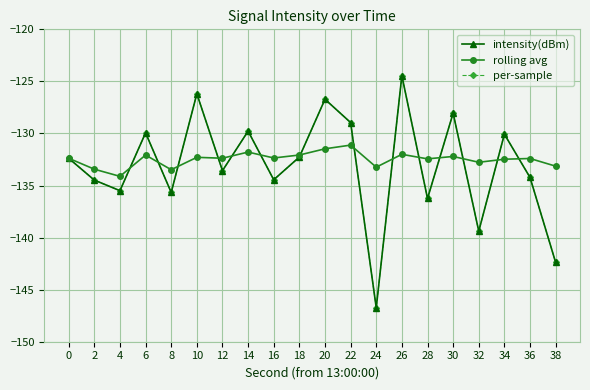

Reading left to right, transcribe all the data shown in this chart.

intensity(dBm): -132.4	-134.5	-135.5	-129.9	-135.7	-126.2	-133.6	-129.8	-134.4	-132.3	-126.7	-129.0	-146.7	-124.4	-136.2	-128.0	-139.4	-130.1	-134.2	-142.4
rolling avg: -132.4	-133.4	-134.1	-132.1	-133.5	-132.3	-132.4	-131.8	-132.4	-132.1	-131.5	-131.1	-133.2	-132.0	-132.4	-132.2	-132.8	-132.5	-132.4	-133.1
per-sample: -132.4	-134.5	-135.5	-129.9	-135.7	-126.2	-133.6	-129.8	-134.4	-132.3	-126.7	-129.0	-146.7	-124.4	-136.2	-128.0	-139.4	-130.1	-134.2	-142.4